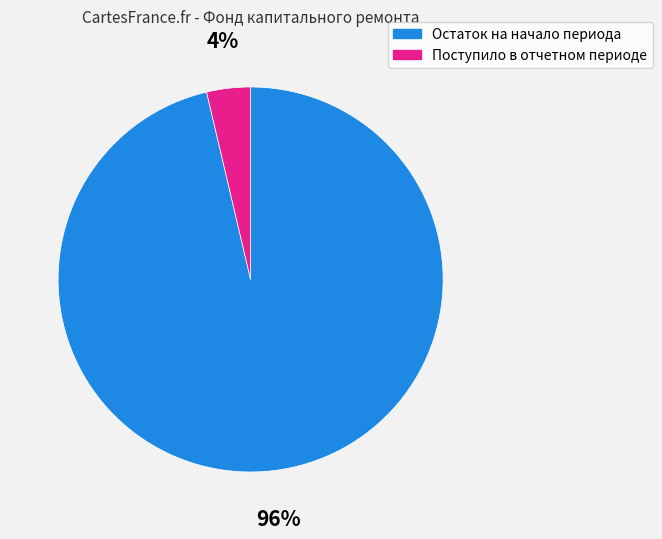

How many slices are in this pie chart?

2